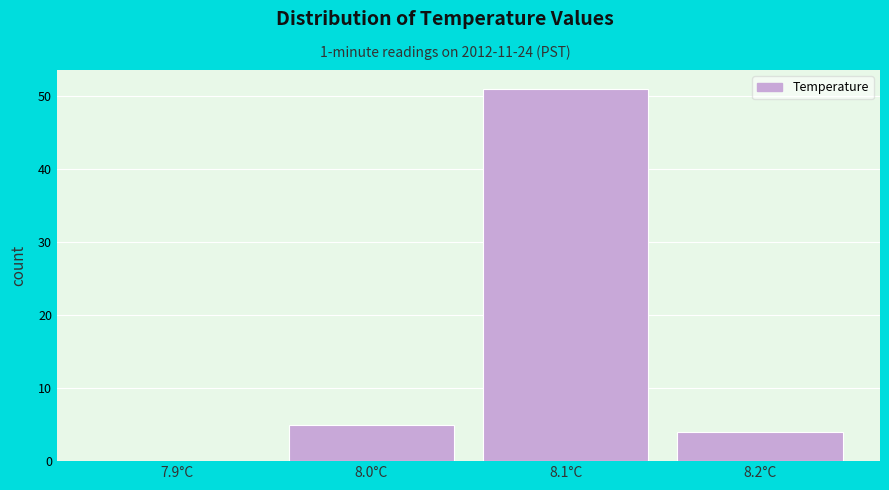

Reading right to left, transcribe all the data shown in this chart.

8.2°C=4	8.1°C=51	8.0°C=5	7.9°C=0